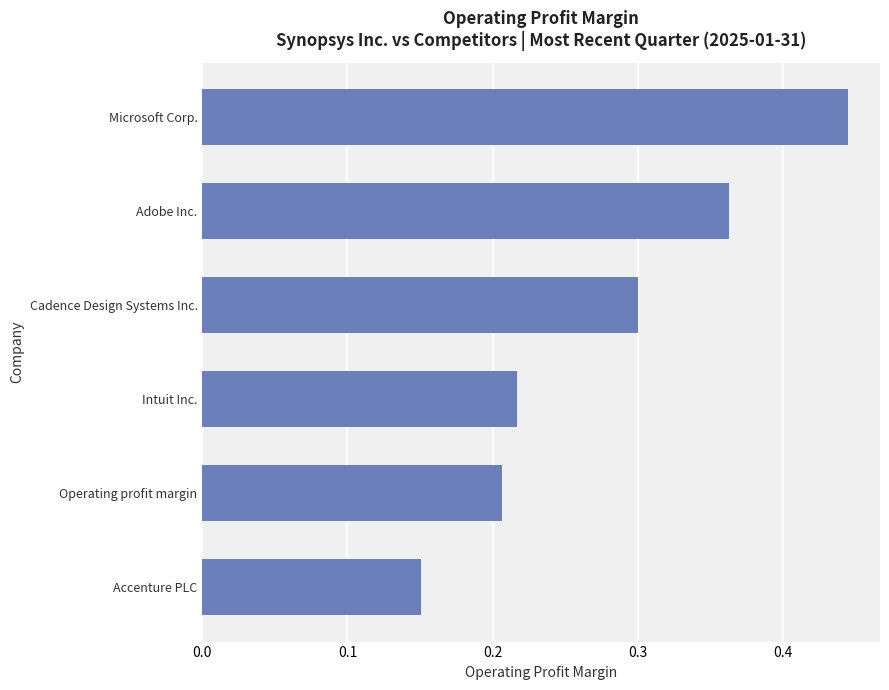

True or false: the data shows 0.3 at Cadence Design Systems Inc..

True